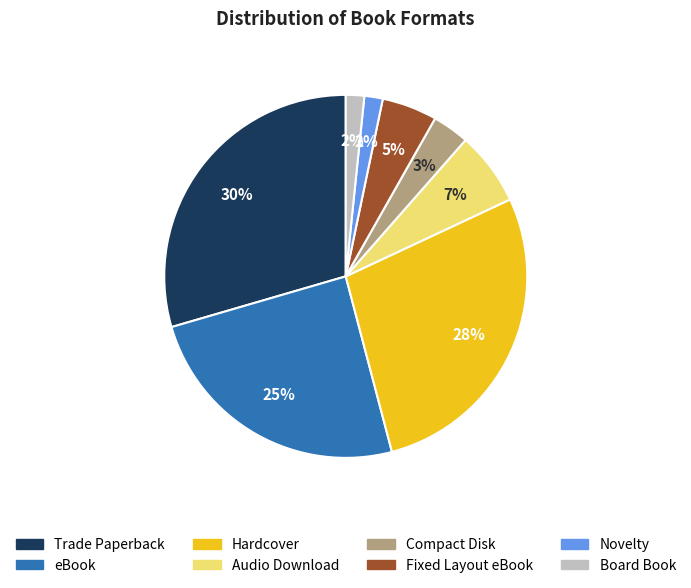

The Audio Download slice represents 1% of the pie. True or false?

False